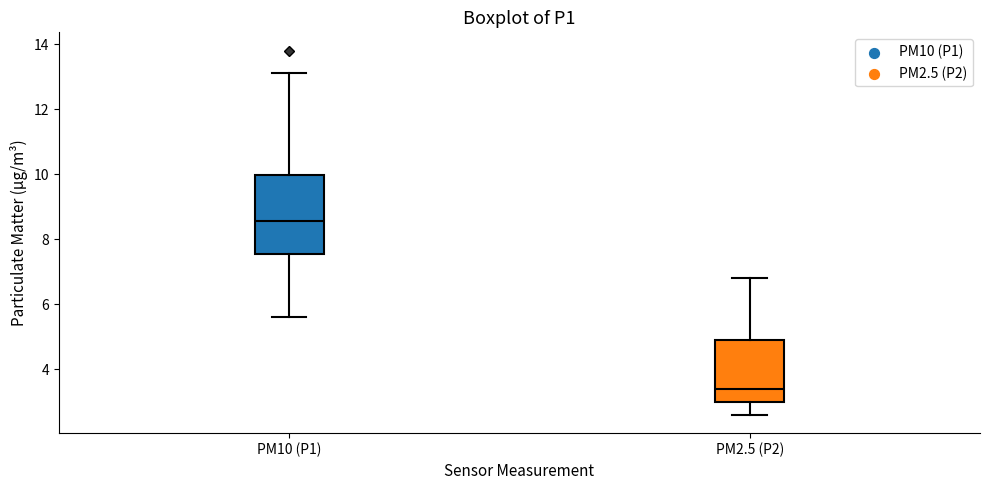

Reading left to right, read every box against the y-axis: the position of its median line, the range the box covers, and the ends of its whiskers. The values are not printed on the chart, so give them approximately, as read against the axis.

PM10 (P1): median 8.6, box 7.6 to 10.0, whiskers 5.6 to 13.2
PM2.5 (P2): median 3.4, box 3.0 to 5.0, whiskers 2.6 to 6.8